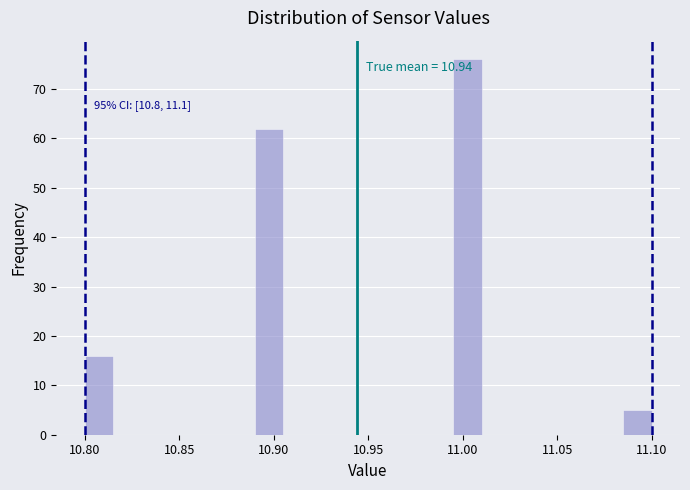

Read against the x-axis, roughly where is the centre of the tallest bar?

11.005